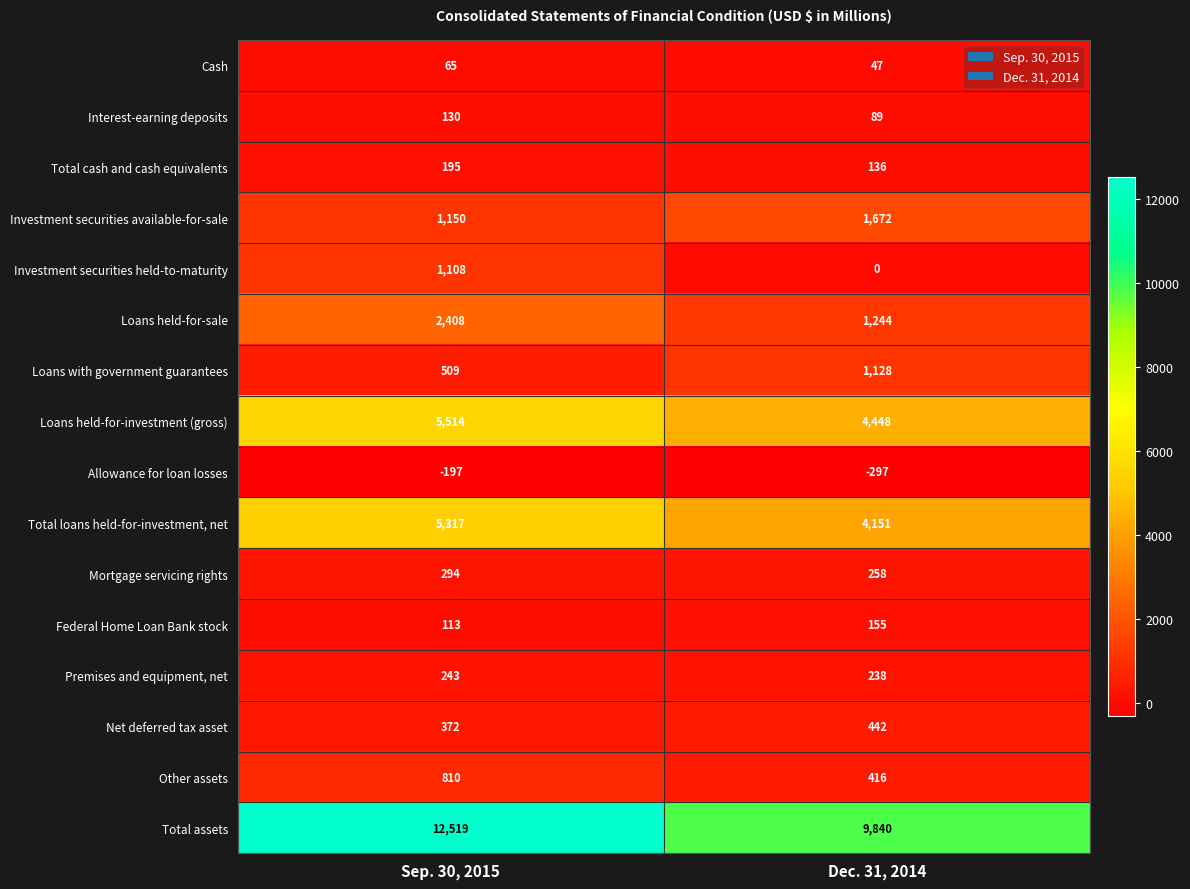

Is the value of Allowance for loan losses at Dec. 31, 2014 greater than the value of Total loans held-for-investment, net at Dec. 31, 2014?

No